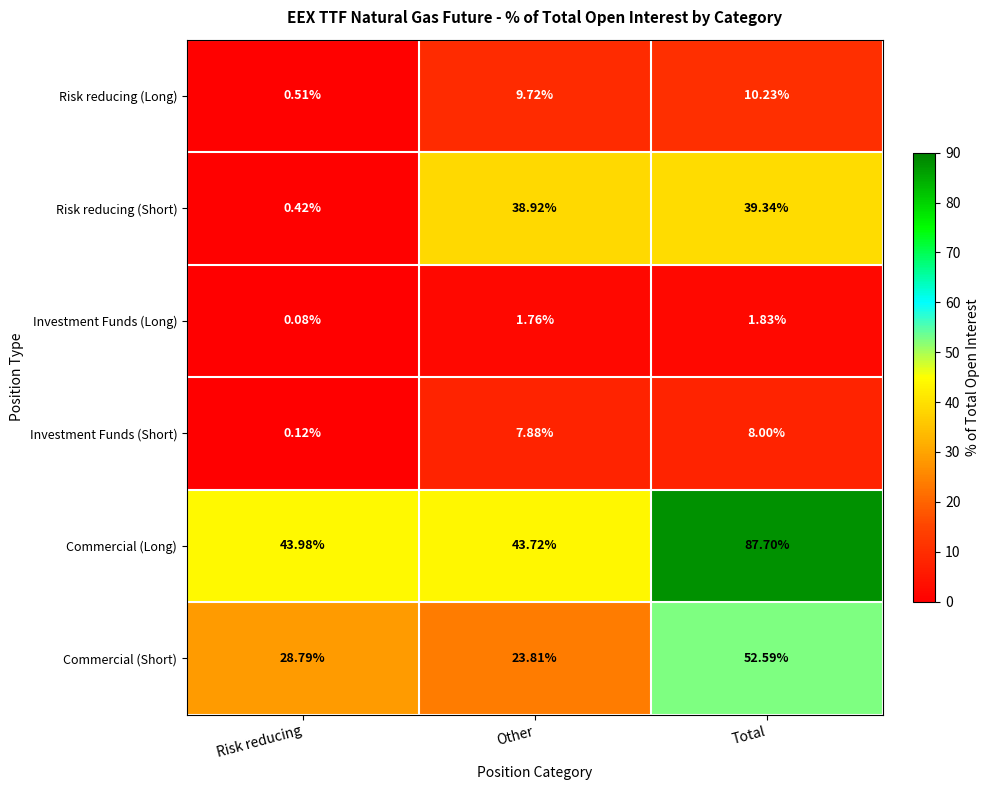

Which label corresponds to the largest value in the chart?

Total